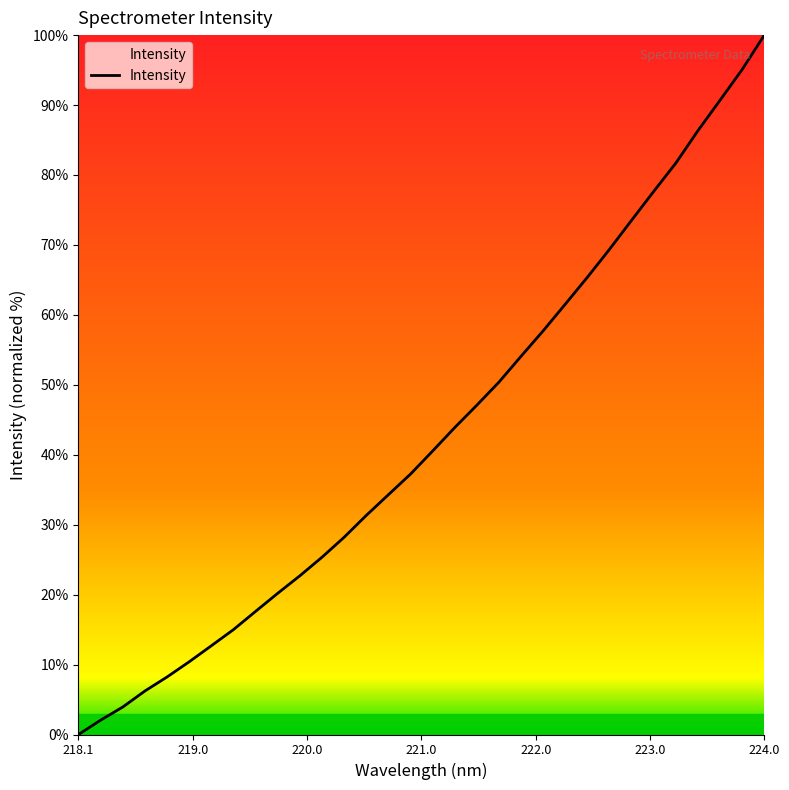

What is the difference between the maximum and minimum values?

100.0